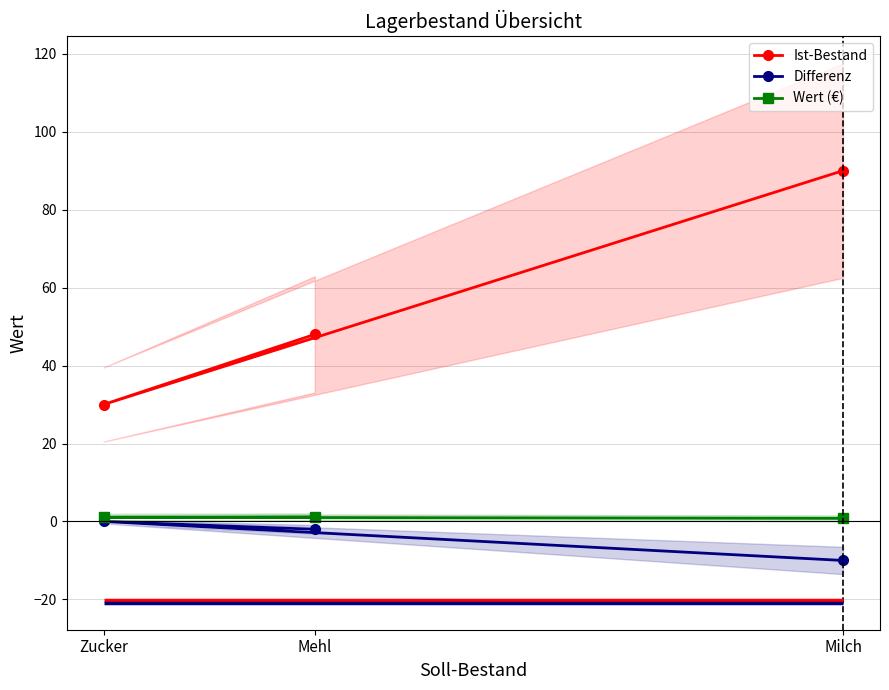

Is this an area chart (filled region under the line)?

No